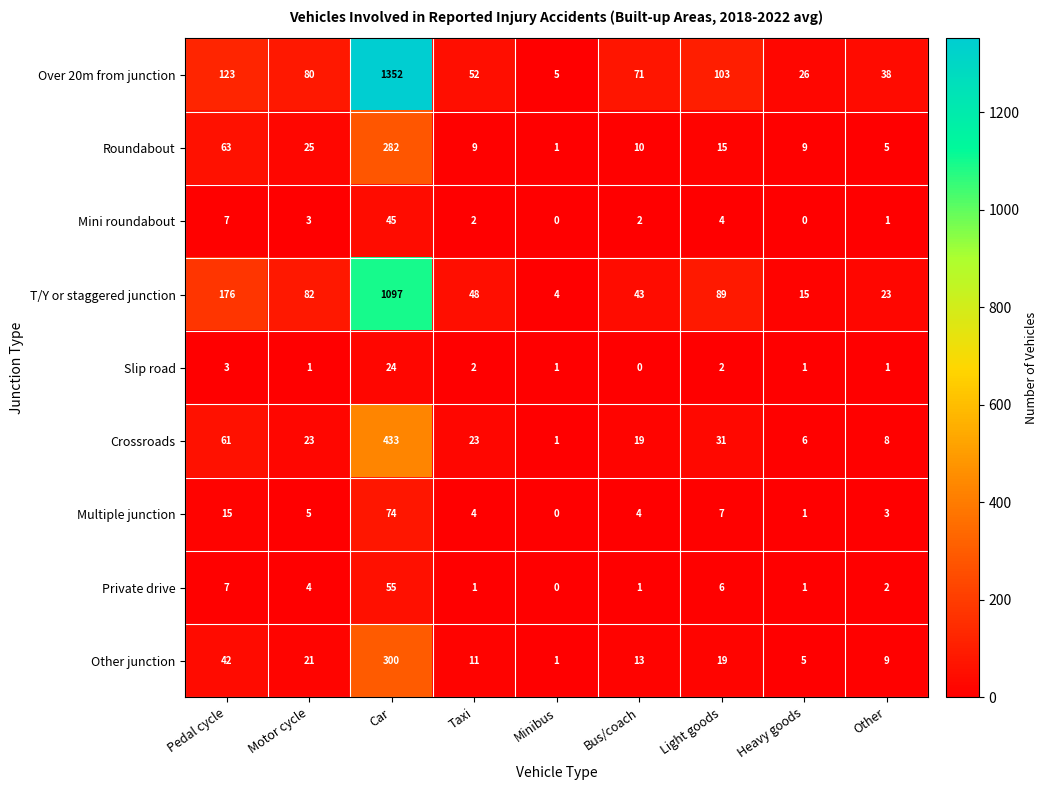

Count the number of data series in this chart.

9